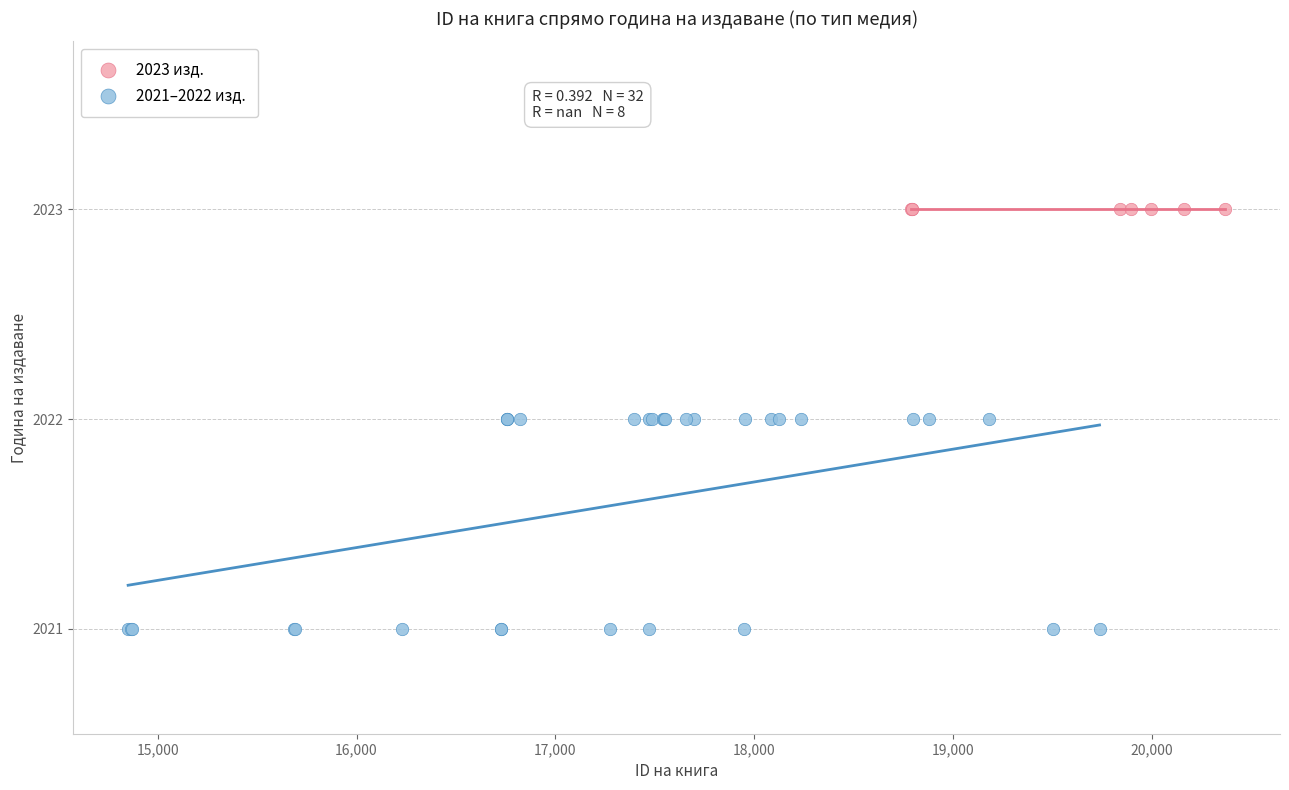

Which series contains the highest Y value?

2023 изд.